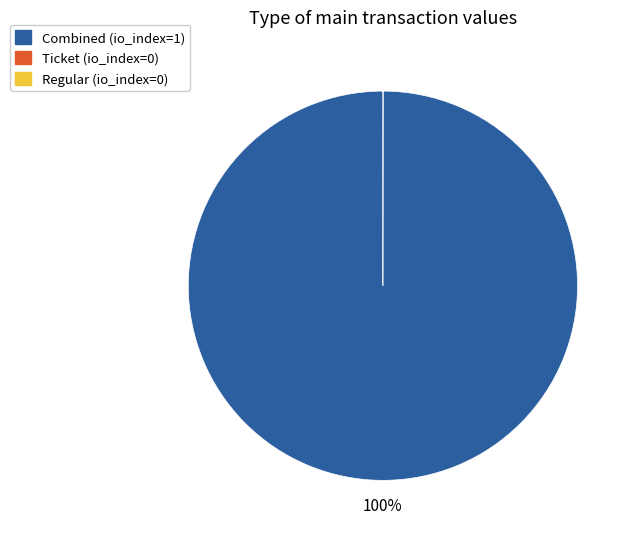

To the nearest percent, what is the average slice percentage?

33%